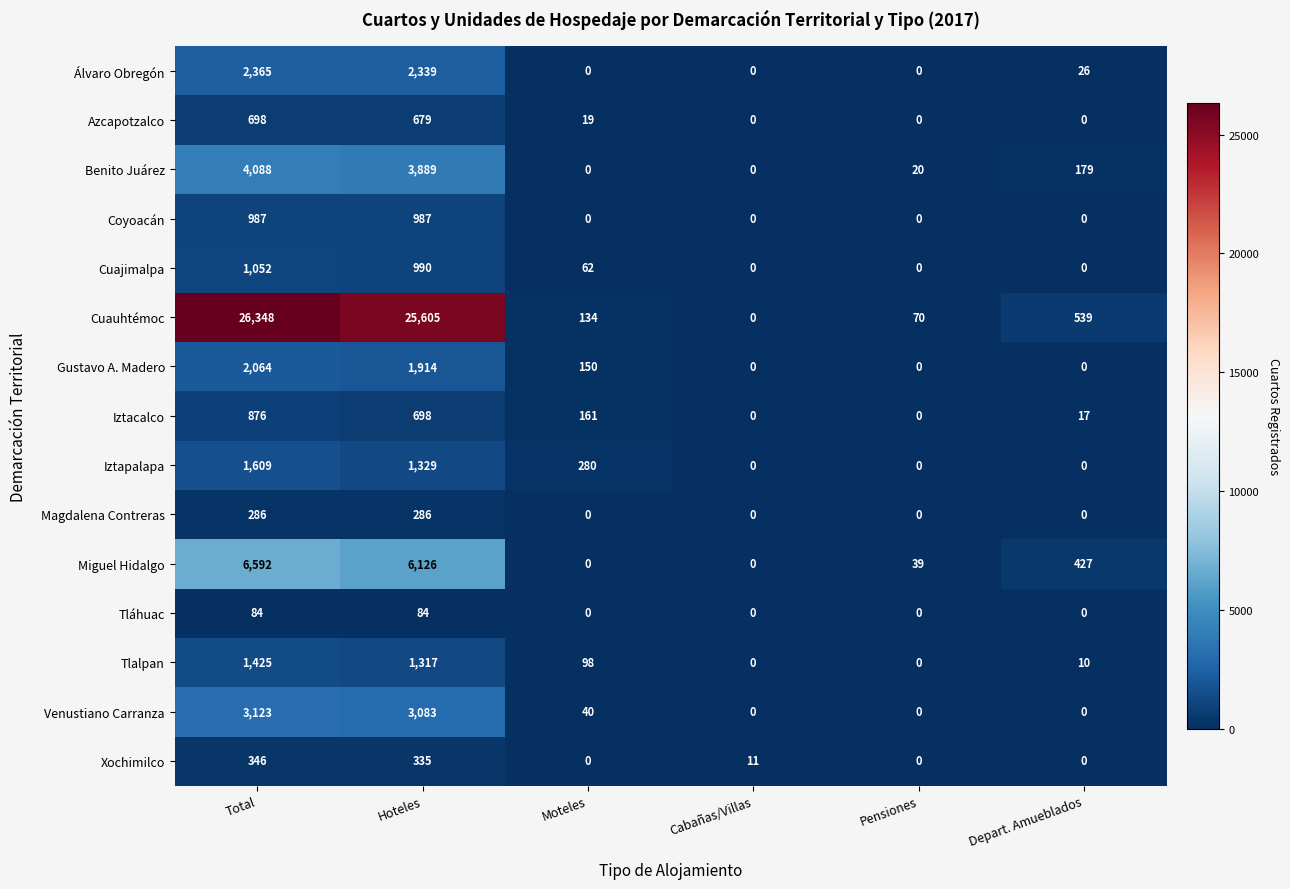

At which label is Álvaro Obregón closest to 1182?

Depart. Amueblados